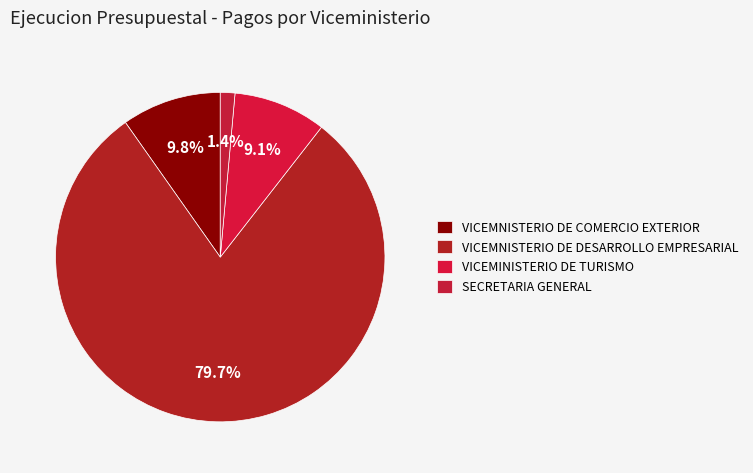

Count the number of slices in the pie.

4